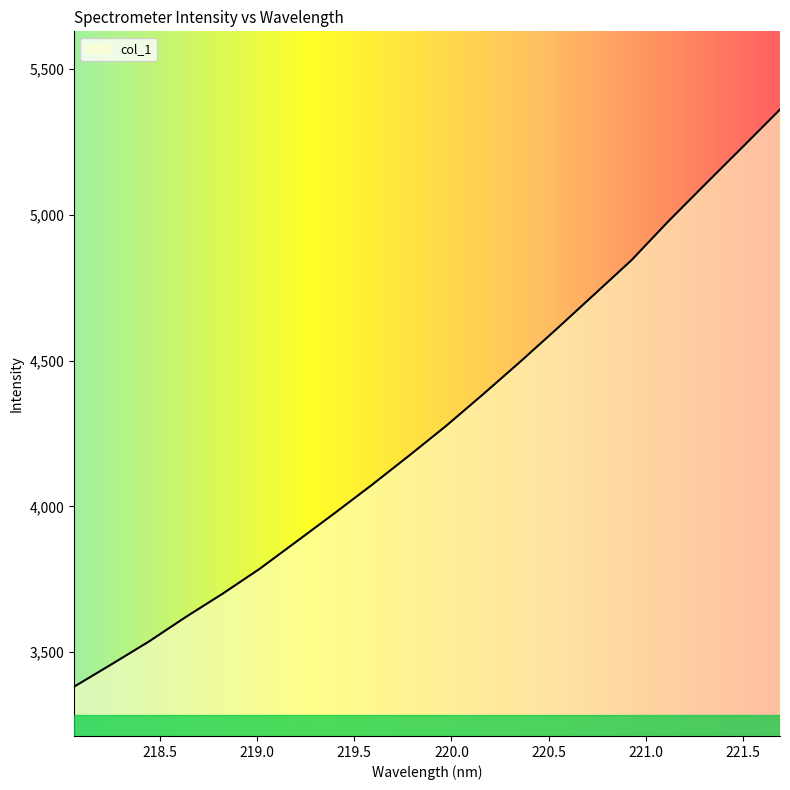

How many lines are shown in the chart?

1